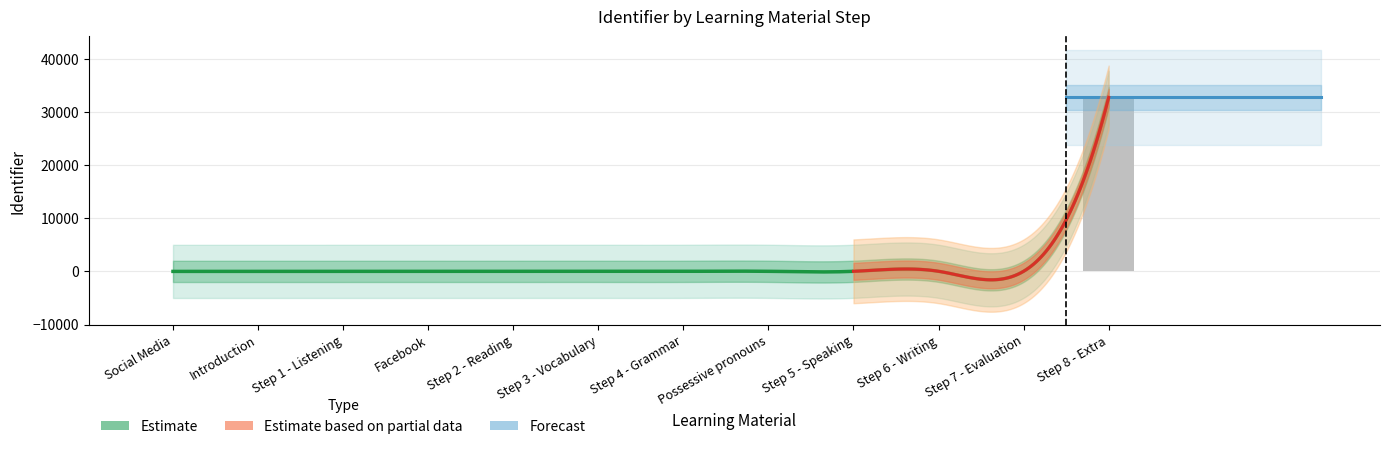

At which label is the value closest to 16355?

Step 7 - Evaluation